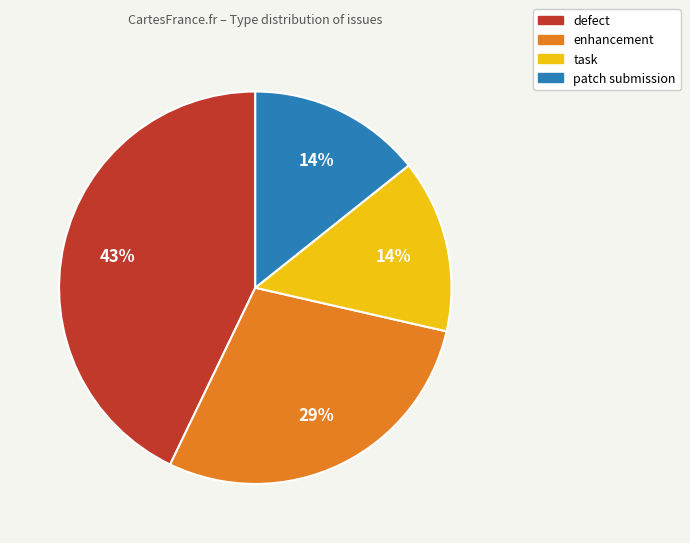

Which category has the biggest portion of the pie?

defect